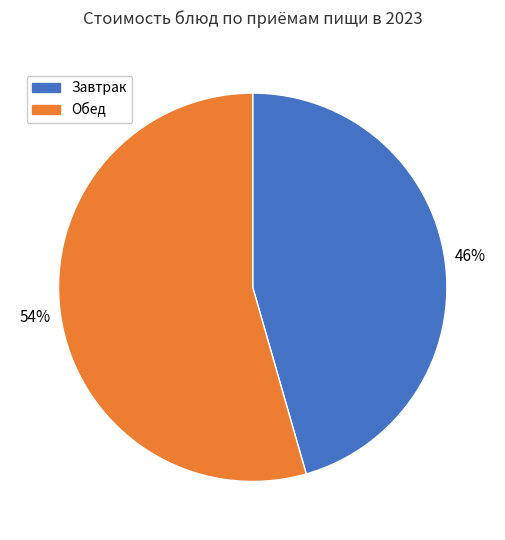

Is the sum of Завтрак and Обед greater than half?

Yes